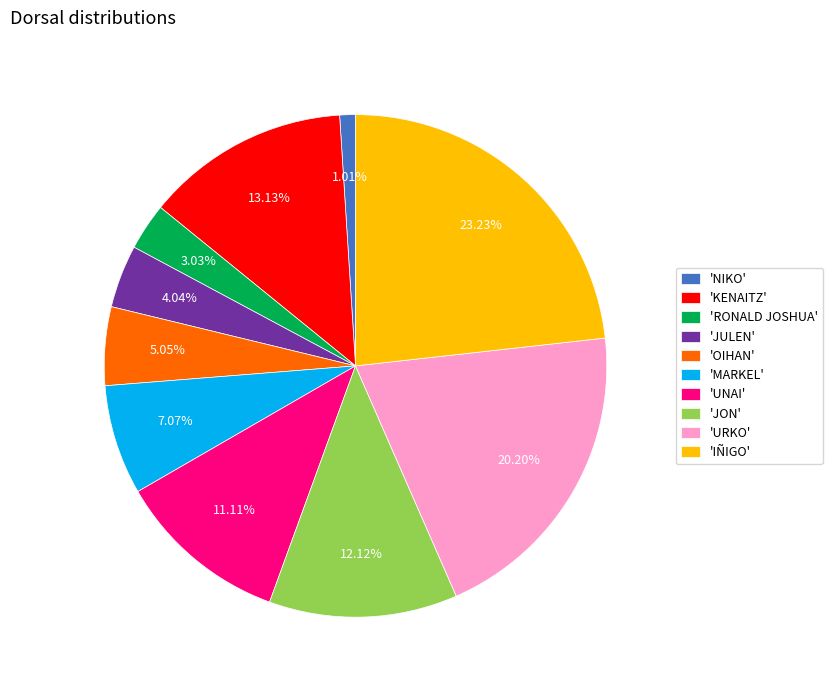

Combined, do 'KENAITZ' and 'OIHAN' account for over 50%?

No